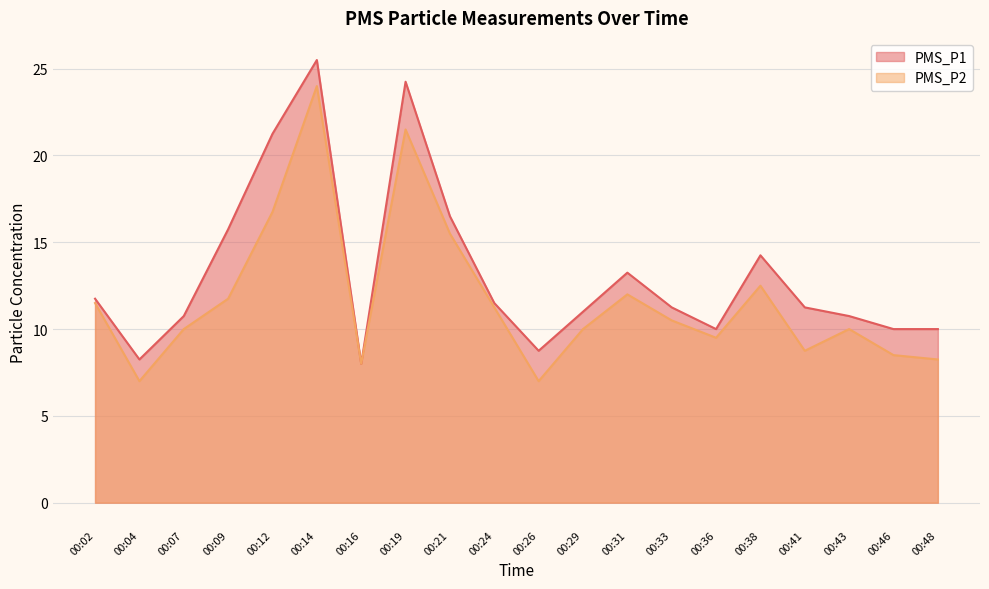

At which label does PMS_P1 reach its peak?

00:14